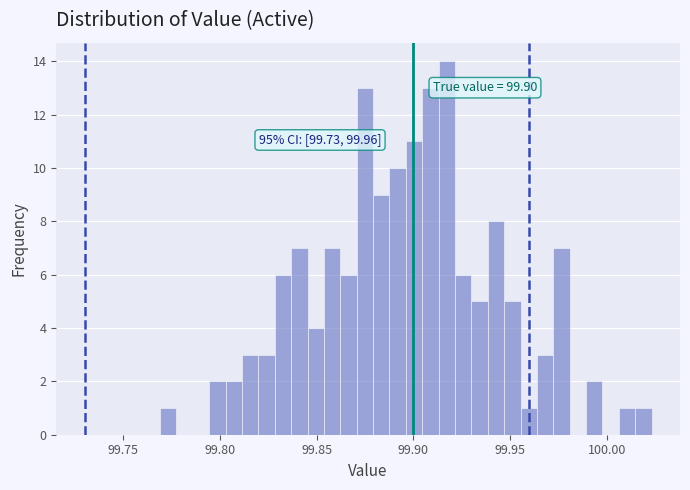

Around what value on the x-axis is the tallest bar? Give the approximate position of its centre, as read against the axis.

99.915